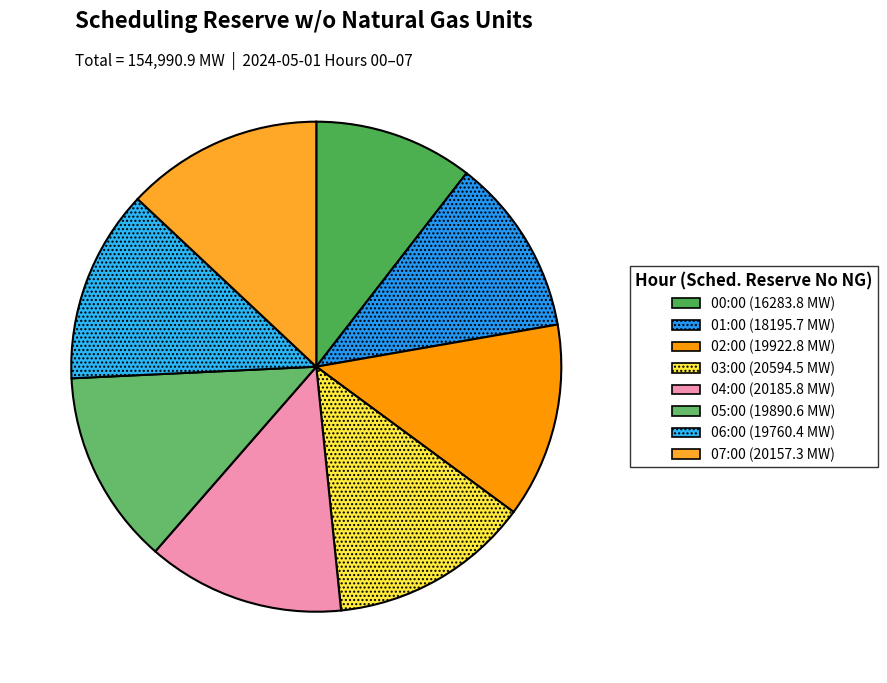

Count the number of slices in the pie.

8